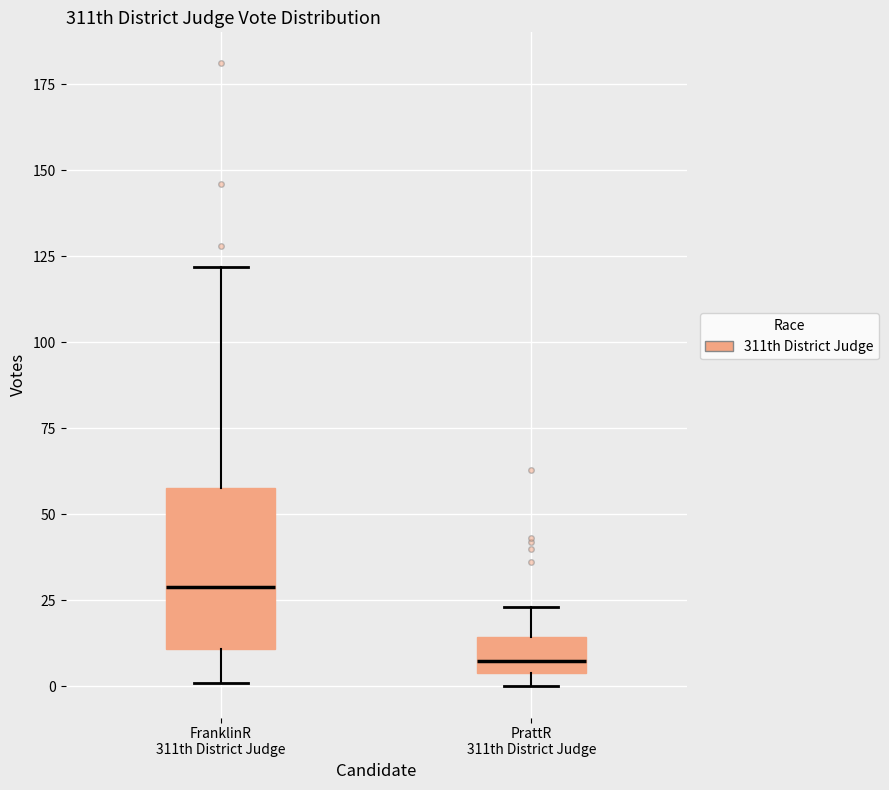

Which box is the tallest, from its lower edge to its upper edge?

FranklinR 311th District Judge